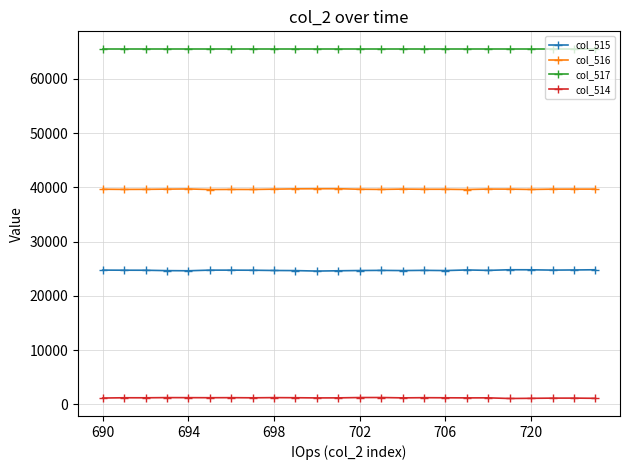

Which series has the largest total across all categories?

col_517